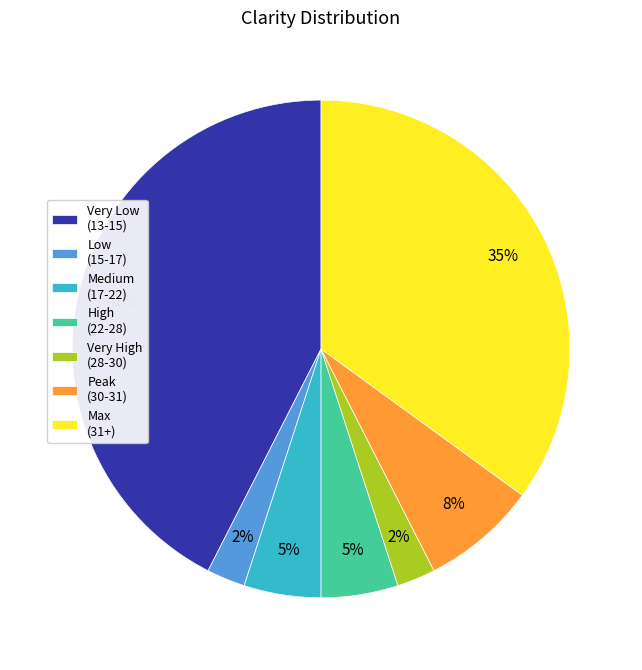

Which has a higher value, Very High (28-30) or Very Low (13-15)?

Very Low (13-15)